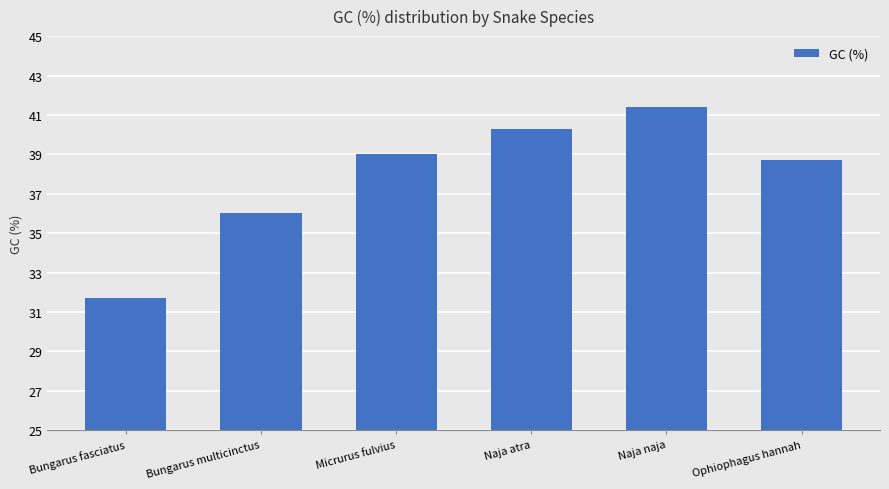

What position from the right is Ophiophagus hannah?

1